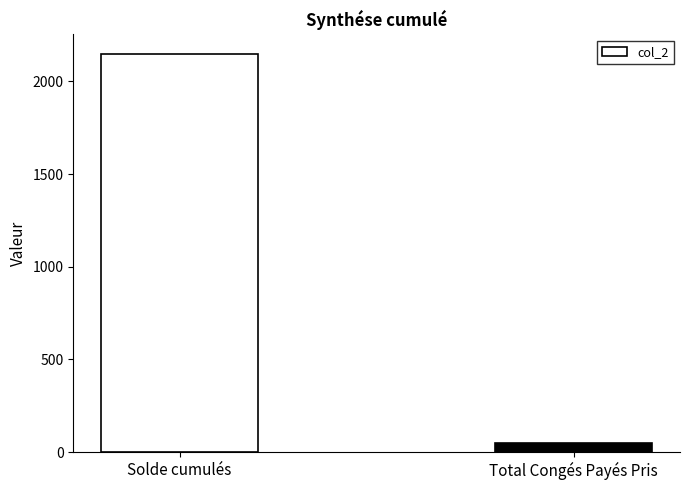

How many categories are shown in the chart?

2